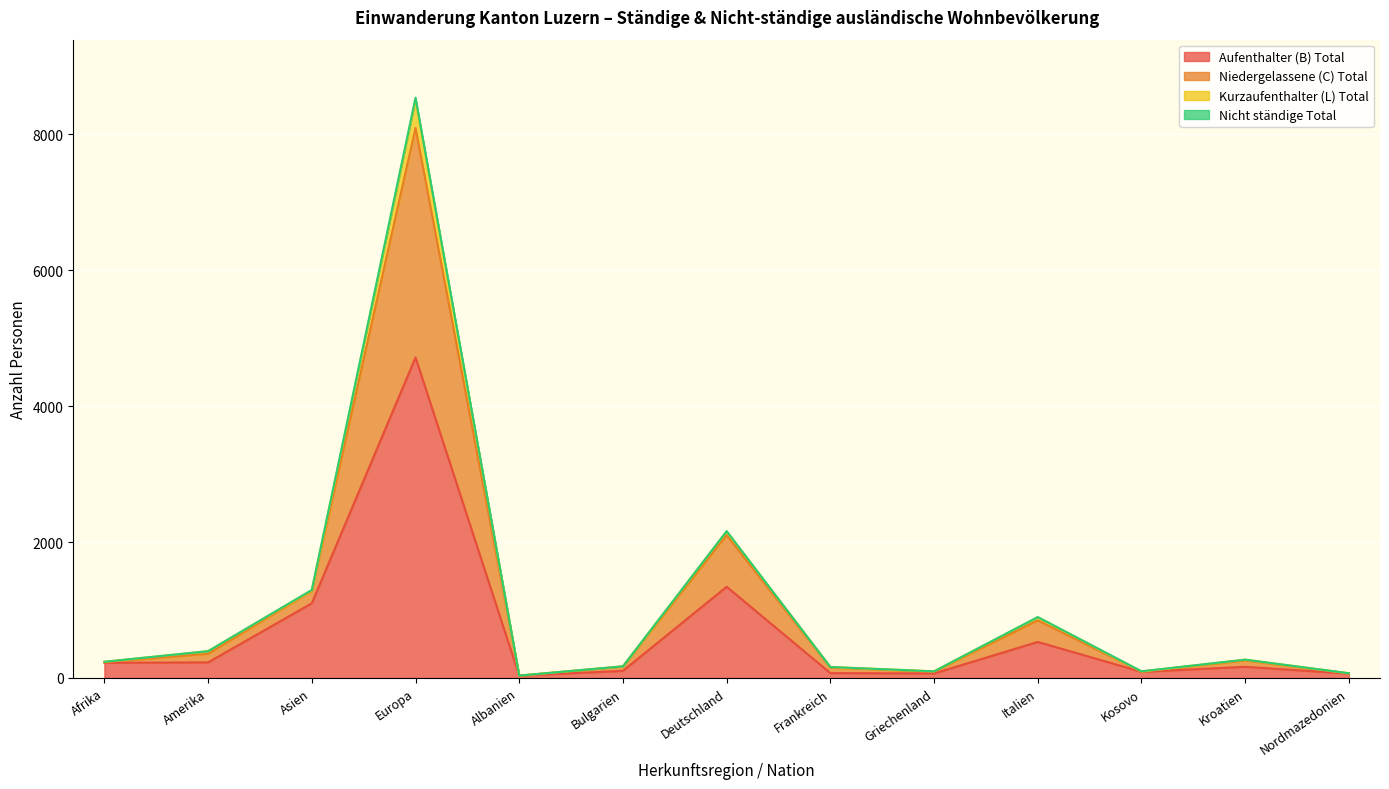

Does the chart display data point markers on the line(s)?

No